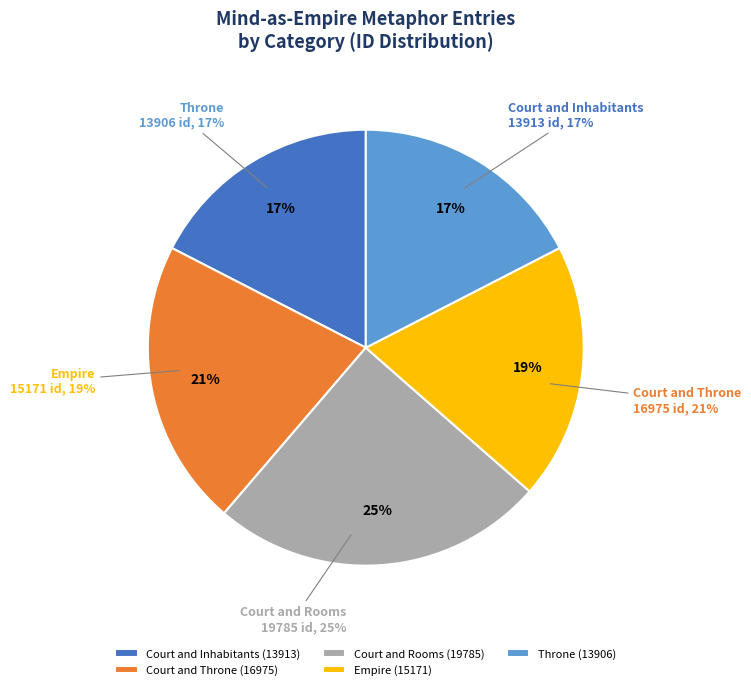

What is the largest slice in the pie chart?

Court and Rooms